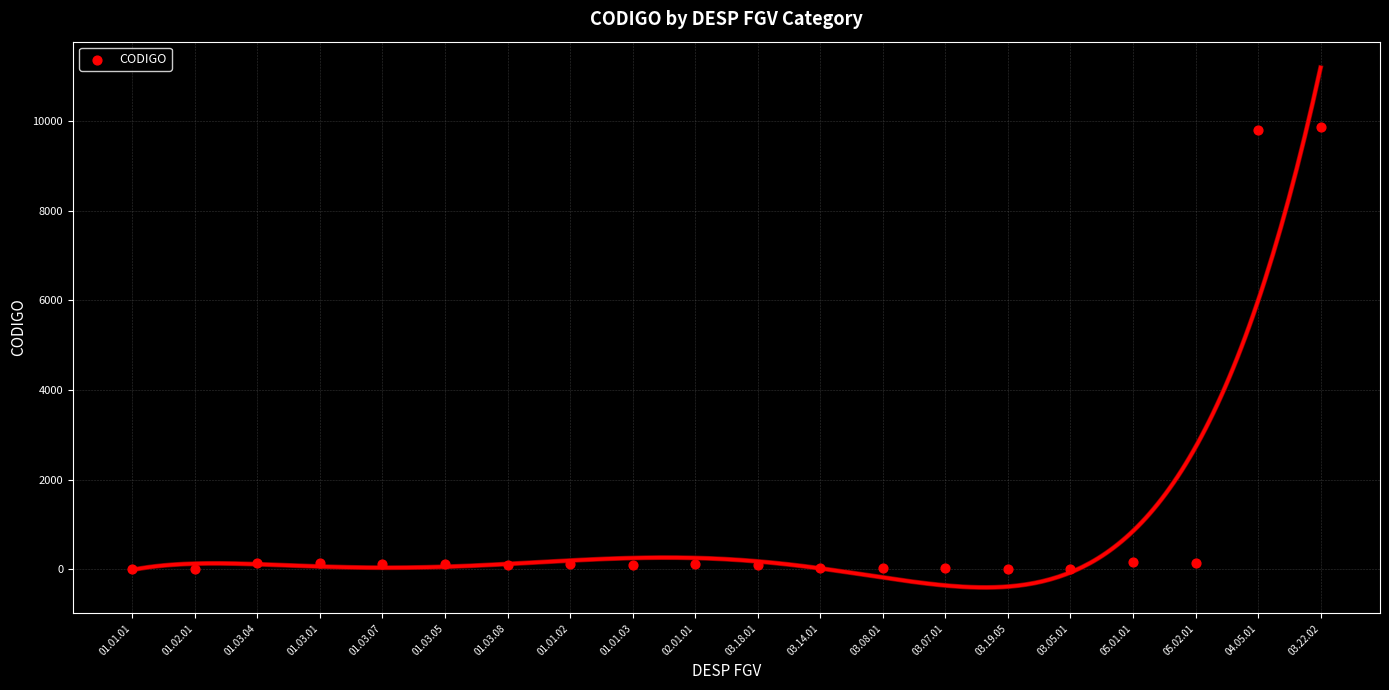

What is the range of Y values (max minus min)?

9869